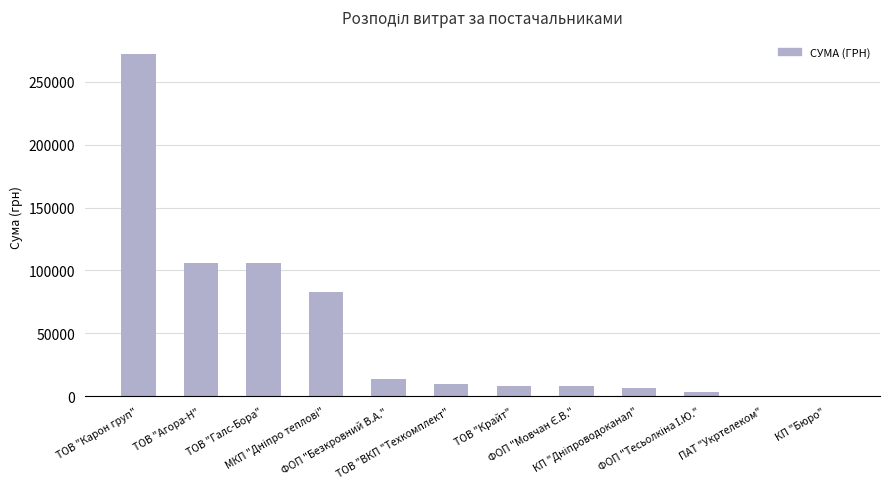

What is the sum of all values?

615674.7